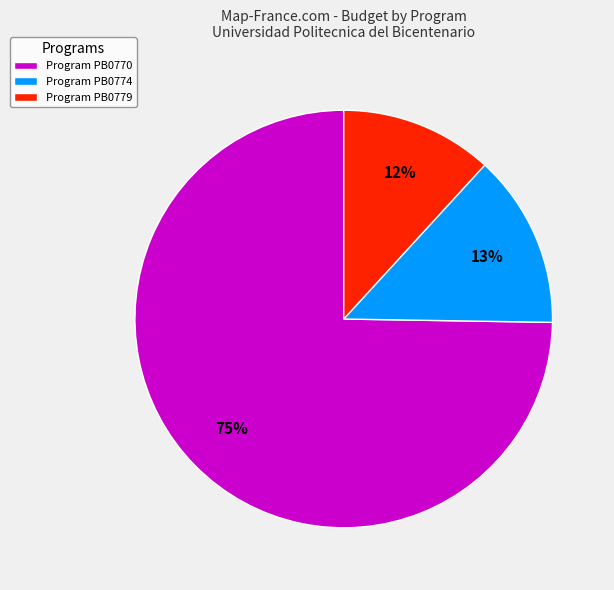

Which category has the biggest portion of the pie?

Program PB0770